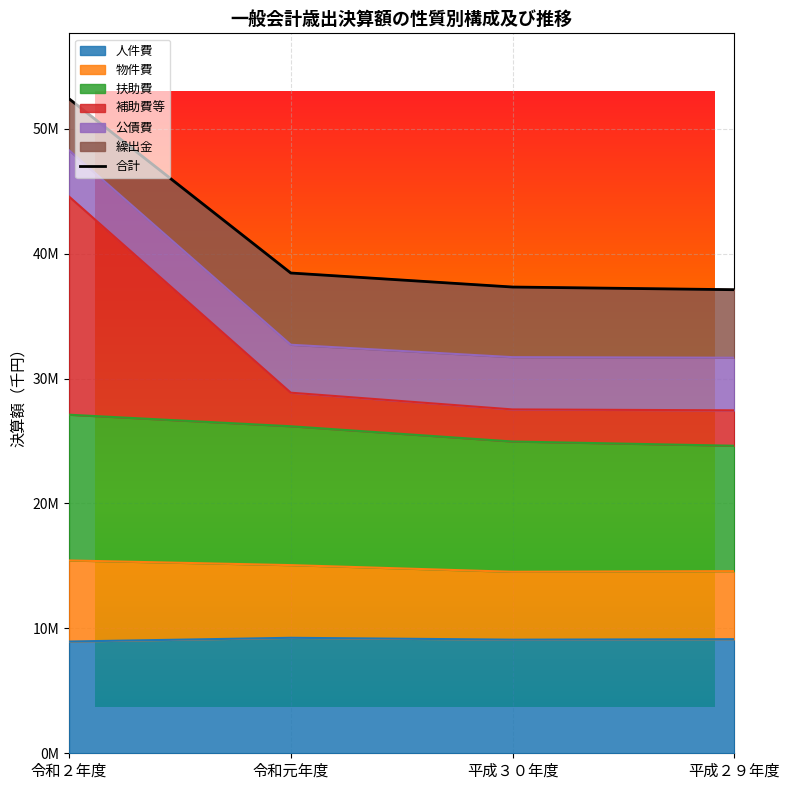

At which category does the chart reach its peak across all series?

令和２年度